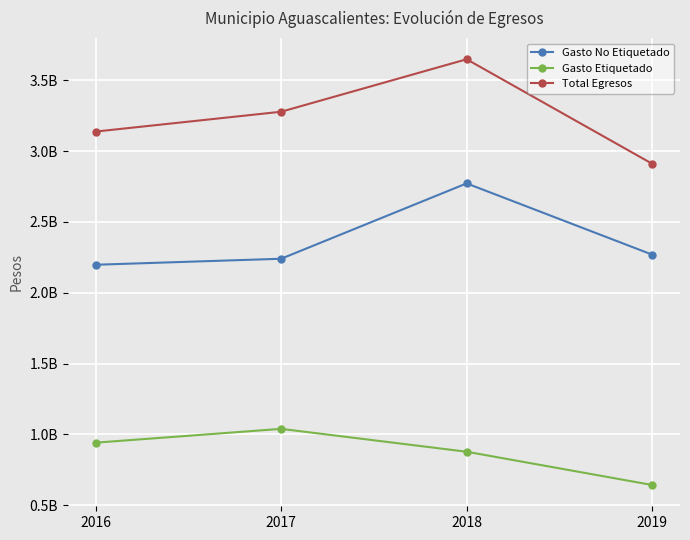

What is the minimum value for Gasto Etiquetado?

641927755.4